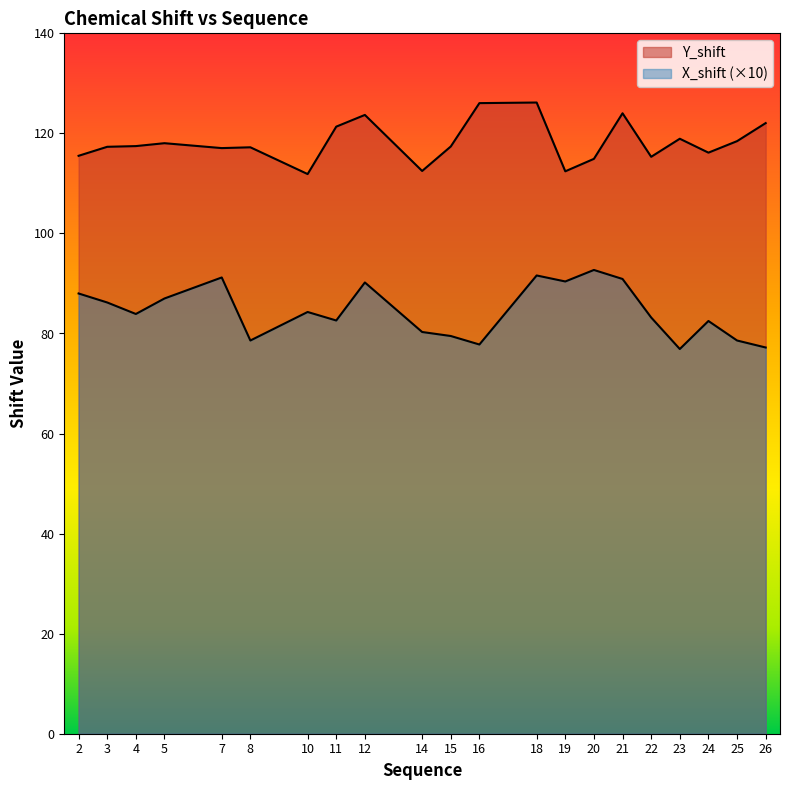

Reading right to left, transcribe all the data shown in this chart.

Y_shift: 122.1	118.5	116.2	118.9	115.3	124.0	114.9	112.4	126.2	126.0	117.4	112.5	123.7	121.3	111.9	117.2	117.1	118.0	117.5	117.3	115.5
X_shift: 77.2	78.6	82.5	76.9	83.2	90.9	92.7	90.4	91.6	77.8	79.5	80.3	90.2	82.6	84.3	78.6	91.2	87.0	83.9	86.2	88.0